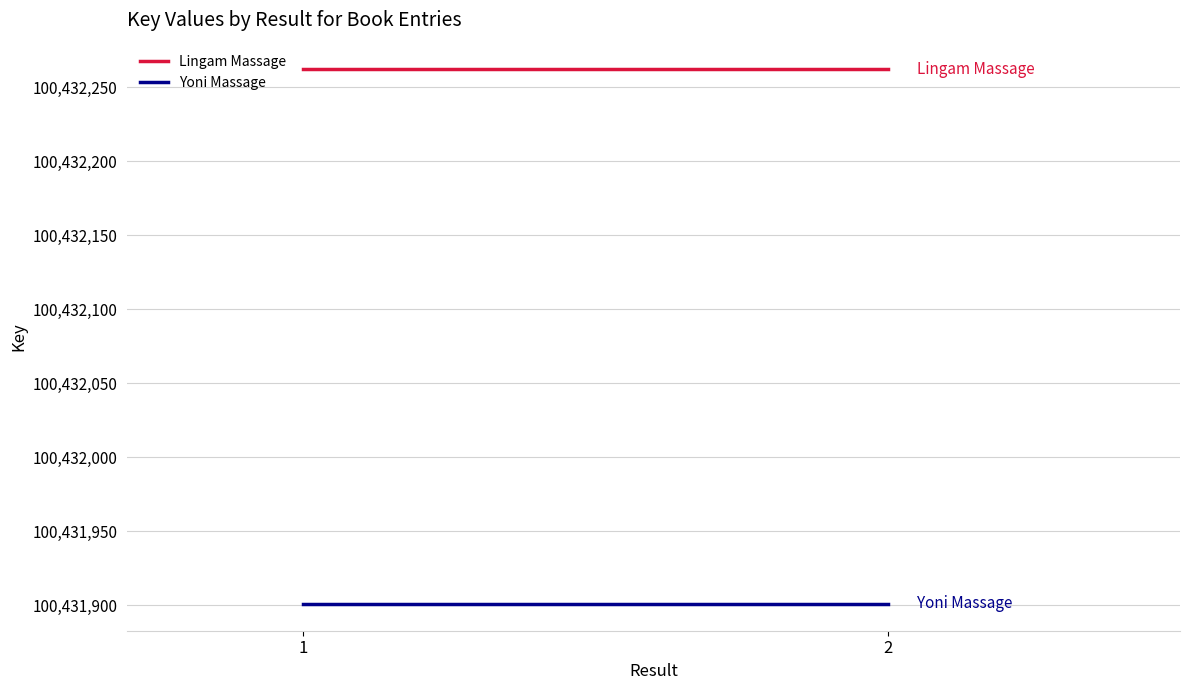

What are all the series names shown in the legend?

Lingam Massage, Yoni Massage